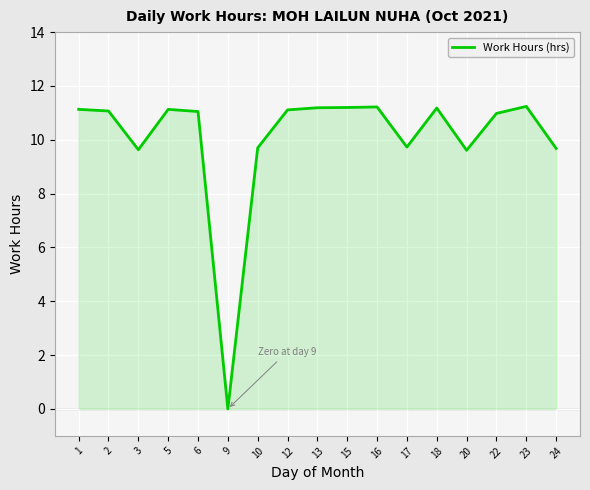

The value at 1 is 15.8. True or false?

False